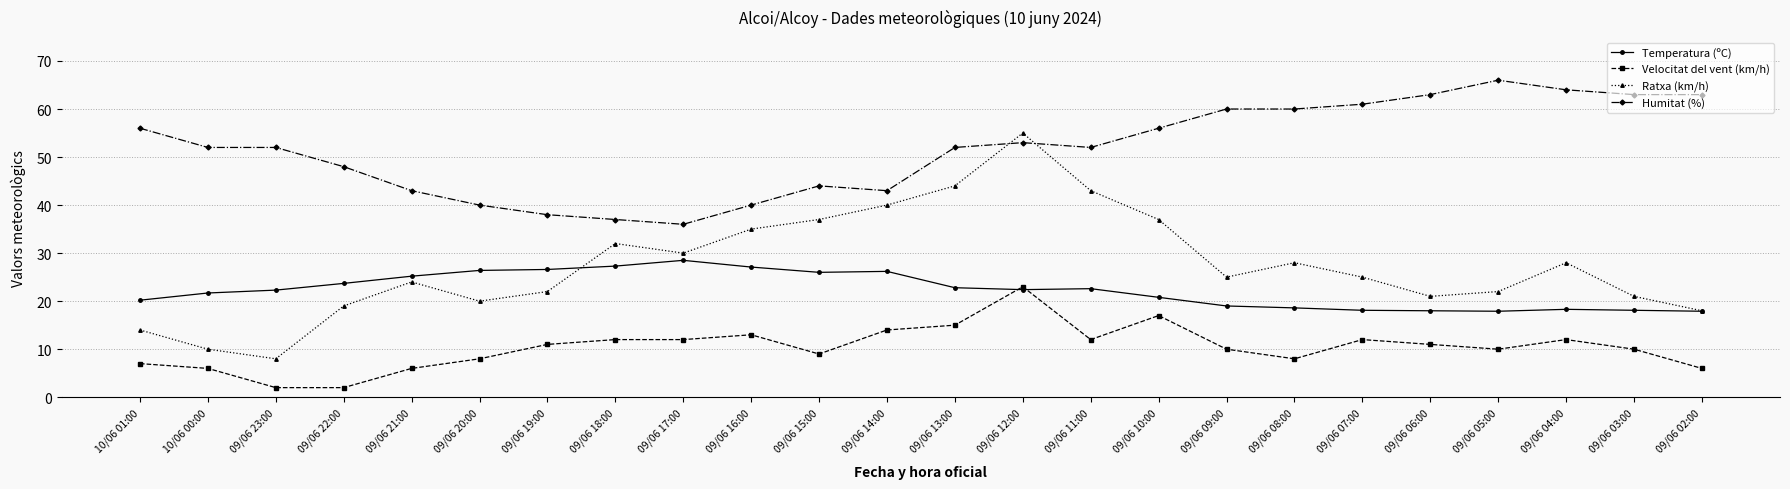

List the series in order of their peak value, lowest first.

Velocitat del vent (km/h), Temperatura (ºC), Ratxa (km/h), Humitat (%)